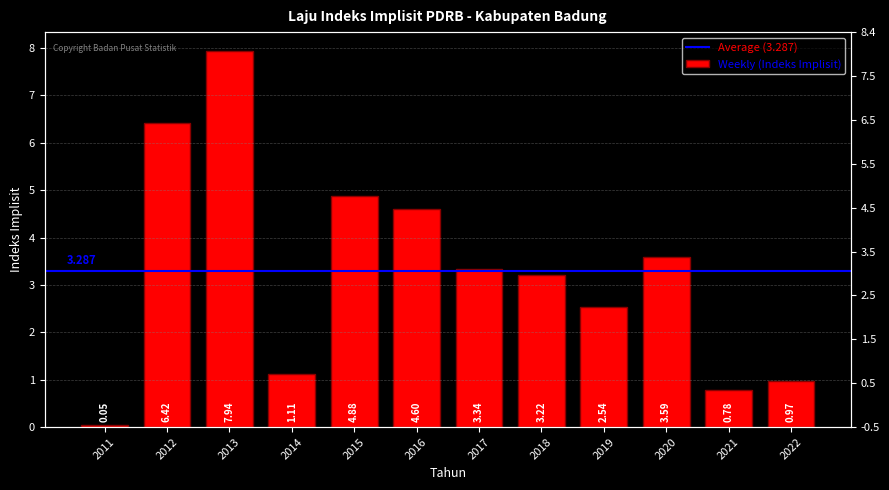

Reading right to left, extract all data points from this chart.

2022=1.0	2021=0.8	2020=3.6	2019=2.5	2018=3.2	2017=3.3	2016=4.6	2015=4.9	2014=1.1	2013=7.9	2012=6.4	2011=0.1